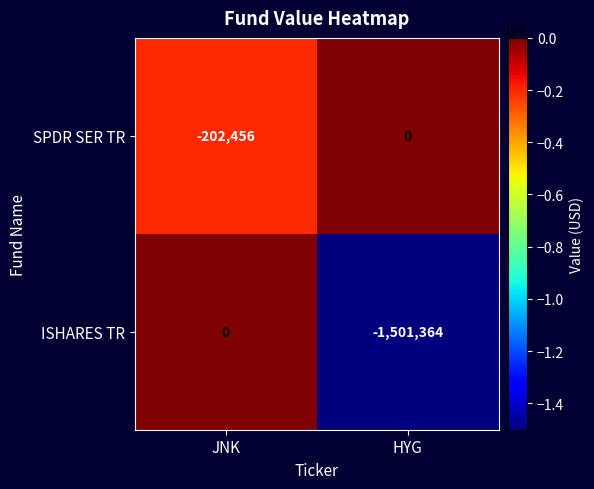

At which label is SPDR SER TR closest to -101228?

JNK